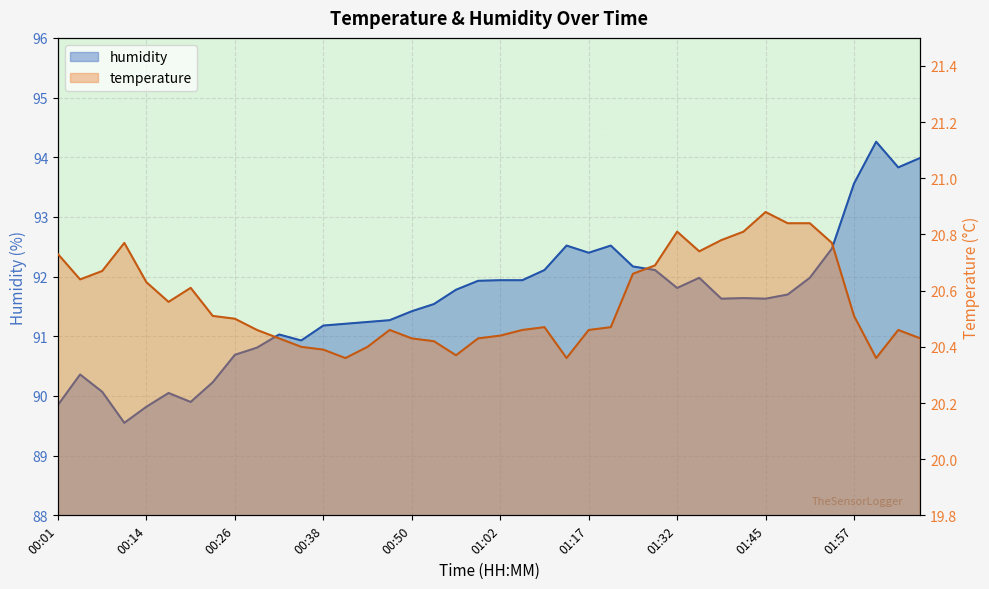

What is the total value across all series at 01:48?

112.5